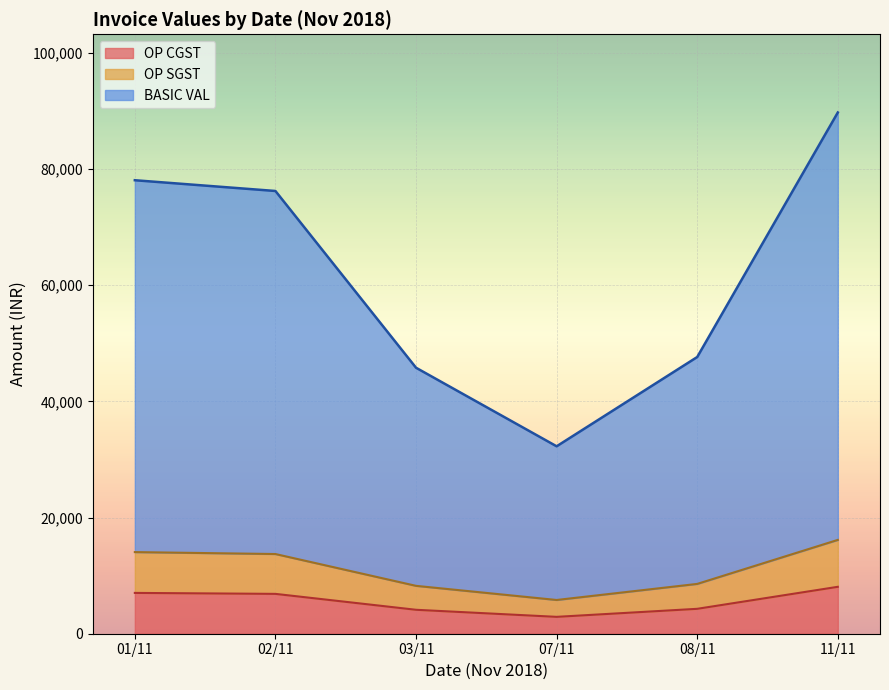

Between 01/11 and 07/11, which series saw the biggest shift?

BASIC VAL